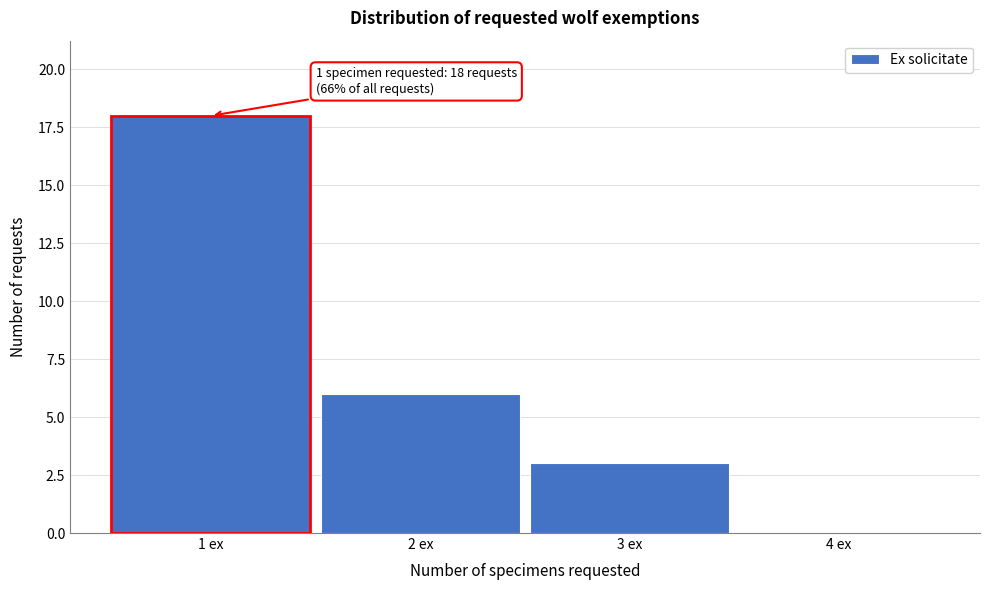

Over which range of the x-axis is the bar tallest?

0.5 to 1.5